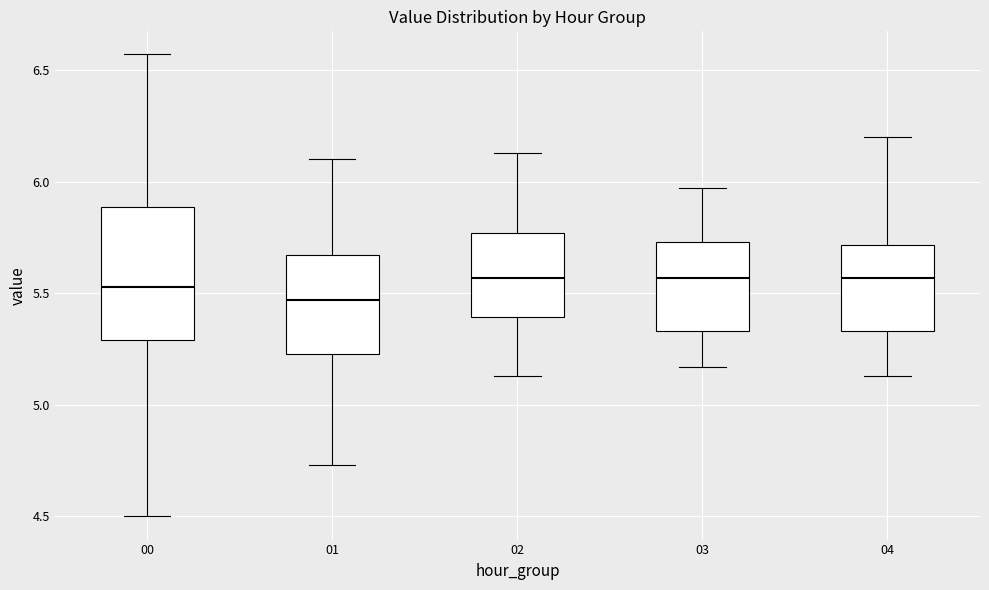

Which box is the tallest, from its lower edge to its upper edge?

00